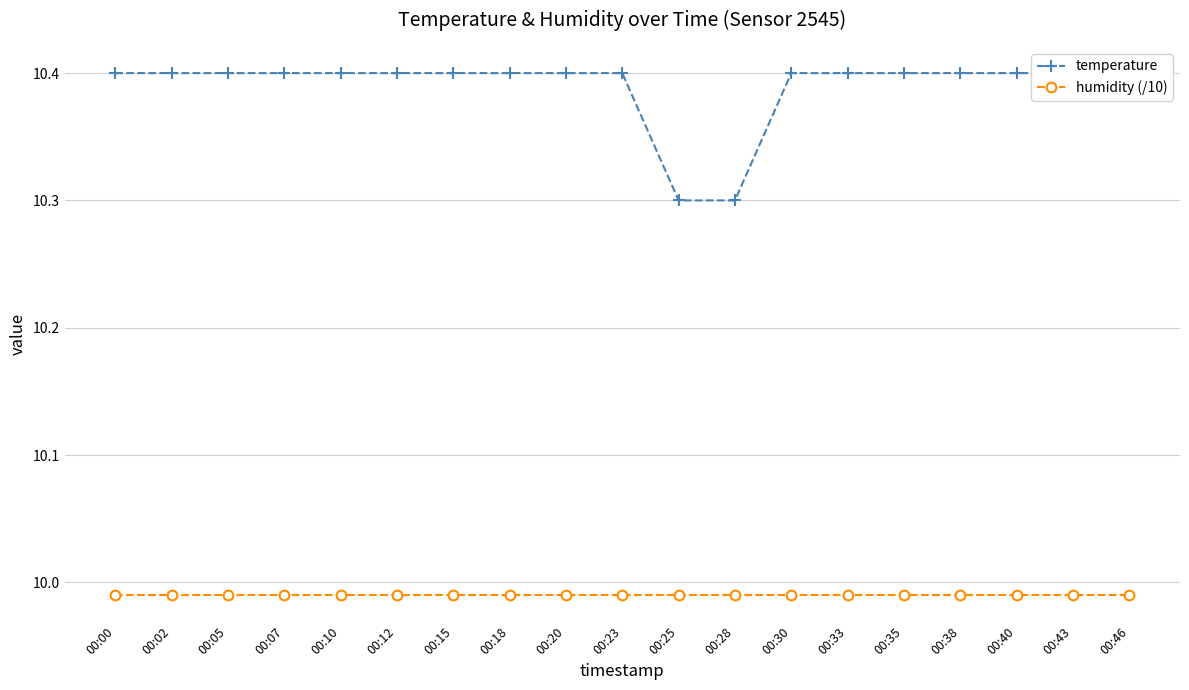

True or false: humidity (/10) has a value of 3.3 at 00:15.

False